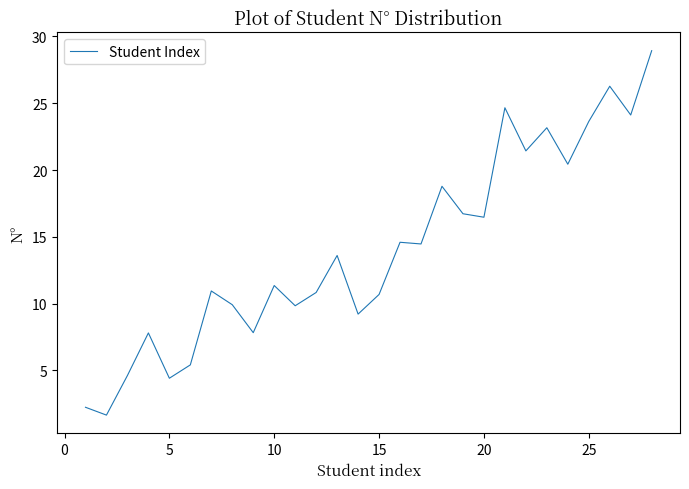

What is the sum of all values?

394.1